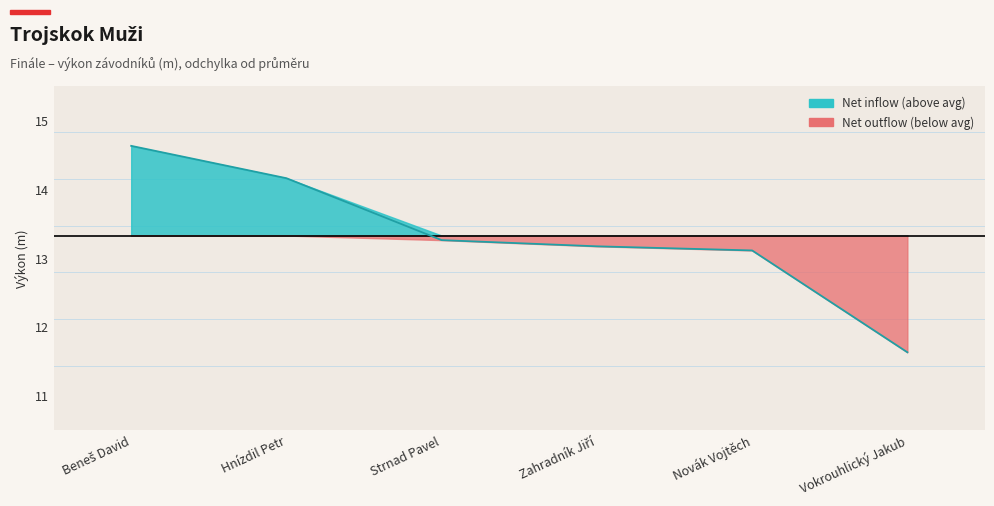

Is it true that the value at Hnízdil Petr is 6.2?

False